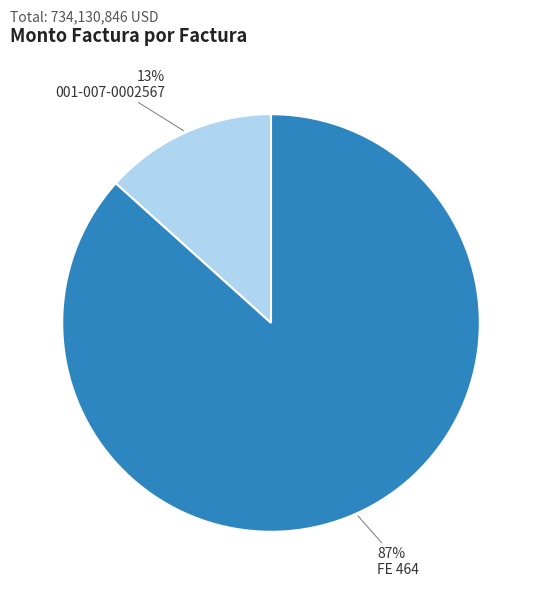

The FE 464 slice represents 76% of the pie. True or false?

False